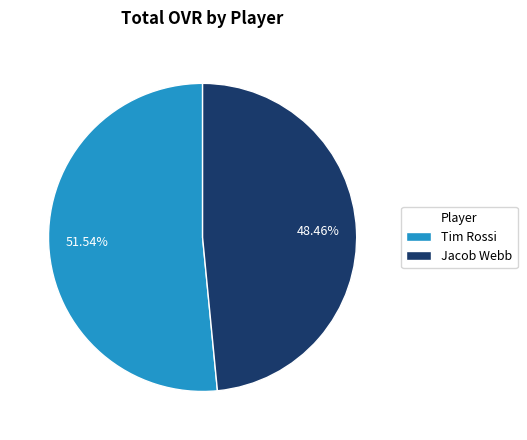

To the nearest percent, what is the difference between the Jacob Webb and Tim Rossi slice percentages?

3%